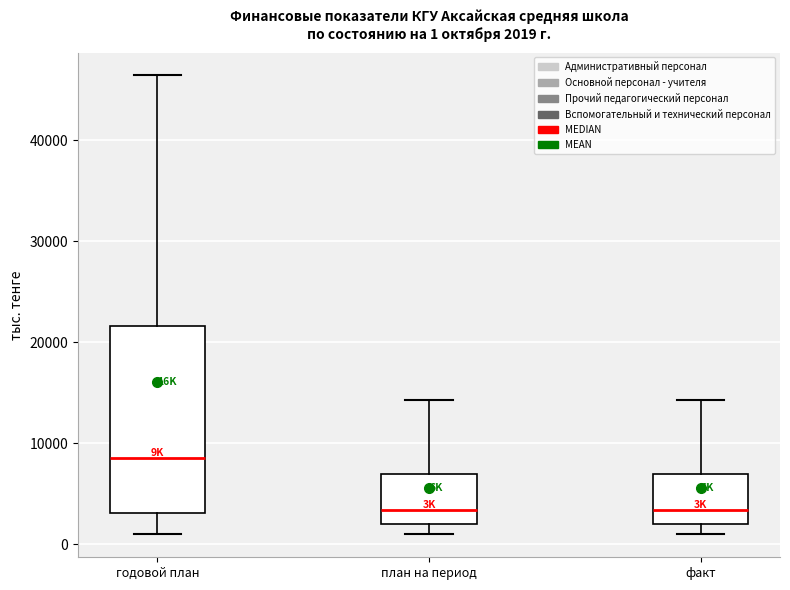

Which box is the tallest, from its lower edge to its upper edge?

годовой план